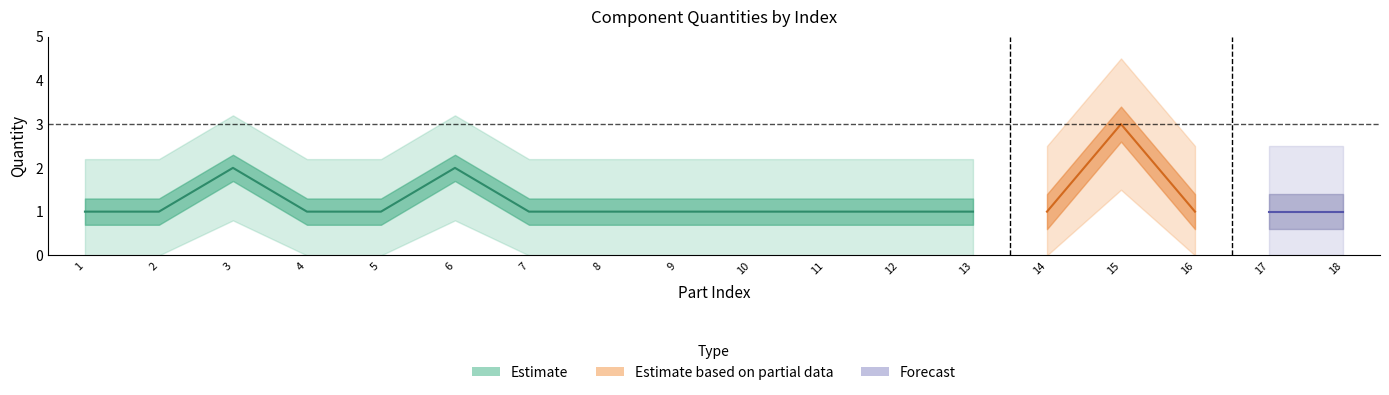

Reading right to left, transcribe all the data shown in this chart.

18=1	17=1	16=1	15=3	14=1	13=1	12=1	11=1	10=1	9=1	8=1	7=1	6=2	5=1	4=1	3=2	2=1	1=1